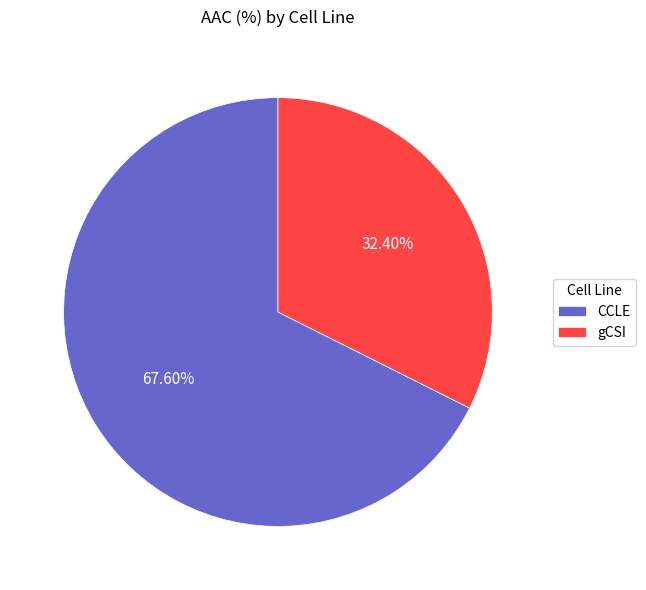

Do CCLE and gCSI together represent more than half of the pie?

Yes